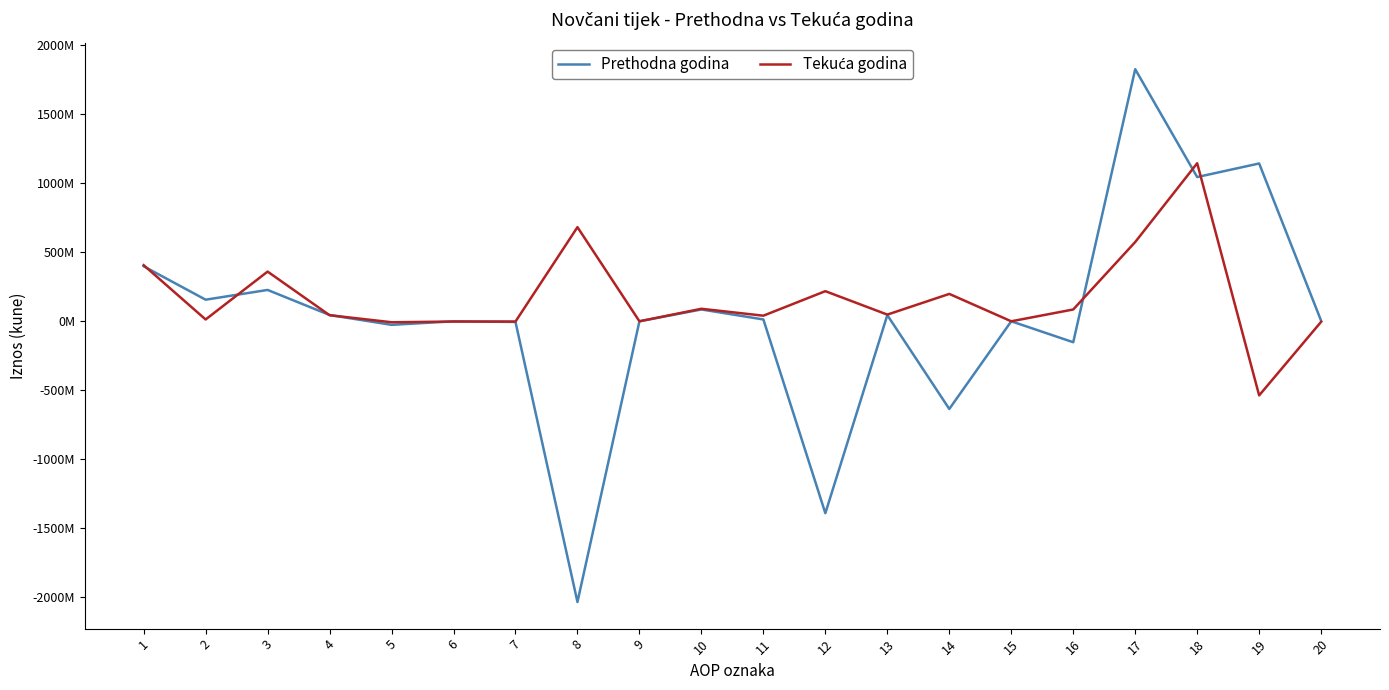

Does the chart have visible grid lines?

No